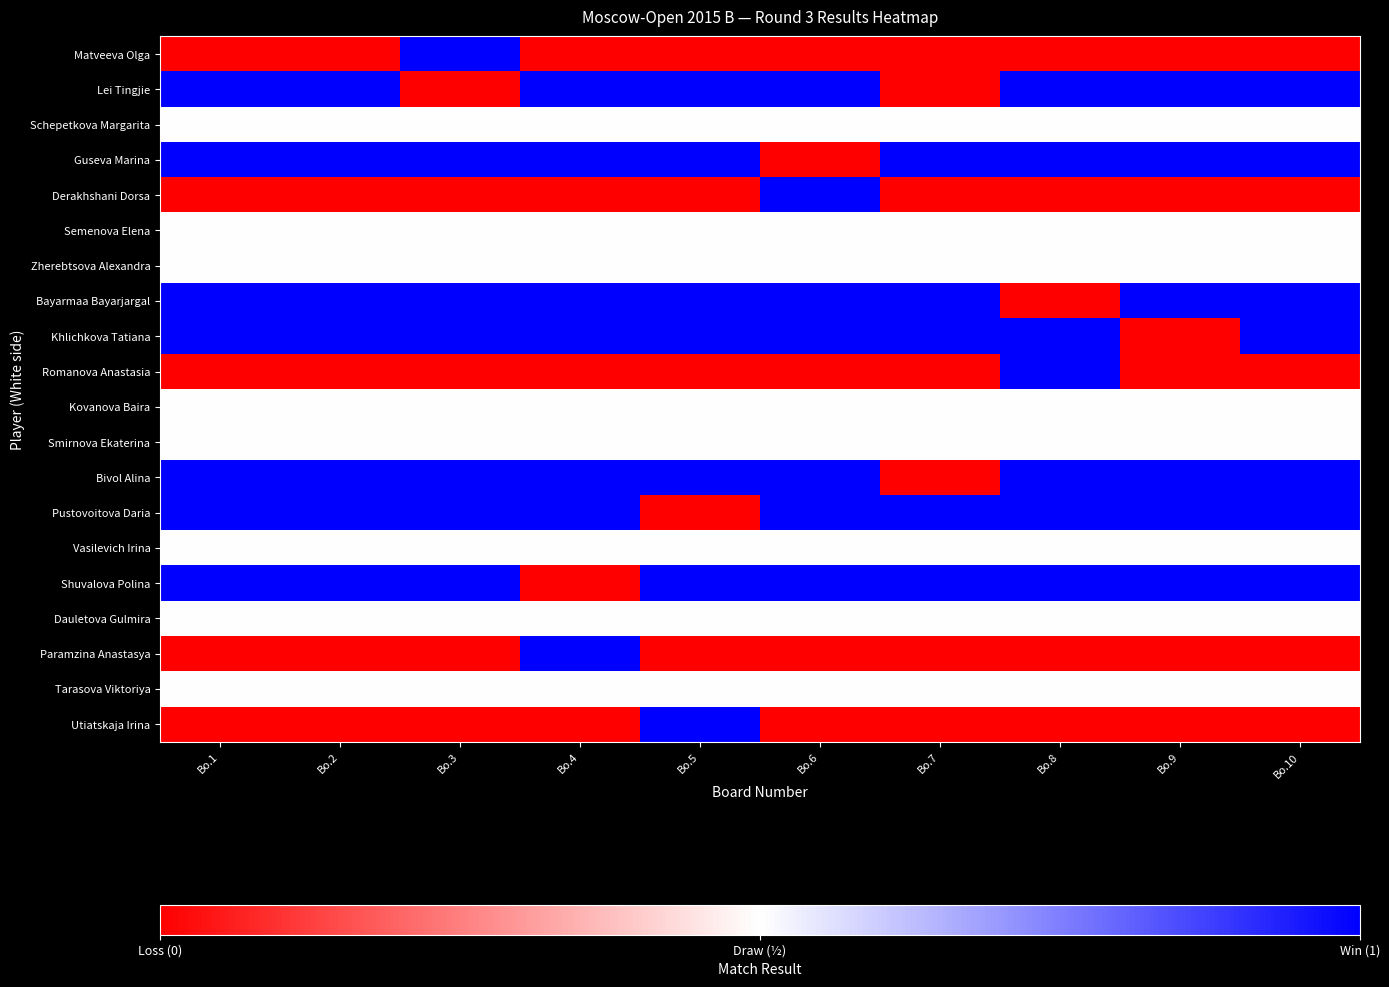

Reading left to right, list all the values displayed in this chart.

Matveeva Olga: Bo.1=0.0	Bo.2=0.0	Bo.3=1.0	Bo.4=0.0	Bo.5=0.0	Bo.6=0.0	Bo.7=0.0	Bo.8=0.0	Bo.9=0.0	Bo.10=0.0
Lei Tingjie: Bo.1=1.0	Bo.2=1.0	Bo.3=0.0	Bo.4=1.0	Bo.5=1.0	Bo.6=1.0	Bo.7=0.0	Bo.8=1.0	Bo.9=1.0	Bo.10=1.0
Schepetkova Margarita: Bo.1=0.5	Bo.2=0.5	Bo.3=0.5	Bo.4=0.5	Bo.5=0.5	Bo.6=0.5	Bo.7=0.5	Bo.8=0.5	Bo.9=0.5	Bo.10=0.5
Guseva Marina: Bo.1=1.0	Bo.2=1.0	Bo.3=1.0	Bo.4=1.0	Bo.5=1.0	Bo.6=0.0	Bo.7=1.0	Bo.8=1.0	Bo.9=1.0	Bo.10=1.0
Derakhshani Dorsa: Bo.1=0.0	Bo.2=0.0	Bo.3=0.0	Bo.4=0.0	Bo.5=0.0	Bo.6=1.0	Bo.7=0.0	Bo.8=0.0	Bo.9=0.0	Bo.10=0.0
Semenova Elena: Bo.1=0.5	Bo.2=0.5	Bo.3=0.5	Bo.4=0.5	Bo.5=0.5	Bo.6=0.5	Bo.7=0.5	Bo.8=0.5	Bo.9=0.5	Bo.10=0.5
Zherebtsova Alexandra: Bo.1=0.5	Bo.2=0.5	Bo.3=0.5	Bo.4=0.5	Bo.5=0.5	Bo.6=0.5	Bo.7=0.5	Bo.8=0.5	Bo.9=0.5	Bo.10=0.5
Bayarmaa Bayarjargal: Bo.1=1.0	Bo.2=1.0	Bo.3=1.0	Bo.4=1.0	Bo.5=1.0	Bo.6=1.0	Bo.7=1.0	Bo.8=0.0	Bo.9=1.0	Bo.10=1.0
Khlichkova Tatiana: Bo.1=1.0	Bo.2=1.0	Bo.3=1.0	Bo.4=1.0	Bo.5=1.0	Bo.6=1.0	Bo.7=1.0	Bo.8=1.0	Bo.9=0.0	Bo.10=1.0
Romanova Anastasia: Bo.1=0.0	Bo.2=0.0	Bo.3=0.0	Bo.4=0.0	Bo.5=0.0	Bo.6=0.0	Bo.7=0.0	Bo.8=1.0	Bo.9=0.0	Bo.10=0.0
Kovanova Baira: Bo.1=0.5	Bo.2=0.5	Bo.3=0.5	Bo.4=0.5	Bo.5=0.5	Bo.6=0.5	Bo.7=0.5	Bo.8=0.5	Bo.9=0.5	Bo.10=0.5
Smirnova Ekaterina: Bo.1=0.5	Bo.2=0.5	Bo.3=0.5	Bo.4=0.5	Bo.5=0.5	Bo.6=0.5	Bo.7=0.5	Bo.8=0.5	Bo.9=0.5	Bo.10=0.5
Bivol Alina: Bo.1=1.0	Bo.2=1.0	Bo.3=1.0	Bo.4=1.0	Bo.5=1.0	Bo.6=1.0	Bo.7=0.0	Bo.8=1.0	Bo.9=1.0	Bo.10=1.0
Pustovoitova Daria: Bo.1=1.0	Bo.2=1.0	Bo.3=1.0	Bo.4=1.0	Bo.5=0.0	Bo.6=1.0	Bo.7=1.0	Bo.8=1.0	Bo.9=1.0	Bo.10=1.0
Vasilevich Irina: Bo.1=0.5	Bo.2=0.5	Bo.3=0.5	Bo.4=0.5	Bo.5=0.5	Bo.6=0.5	Bo.7=0.5	Bo.8=0.5	Bo.9=0.5	Bo.10=0.5
Shuvalova Polina: Bo.1=1.0	Bo.2=1.0	Bo.3=1.0	Bo.4=0.0	Bo.5=1.0	Bo.6=1.0	Bo.7=1.0	Bo.8=1.0	Bo.9=1.0	Bo.10=1.0
Dauletova Gulmira: Bo.1=0.5	Bo.2=0.5	Bo.3=0.5	Bo.4=0.5	Bo.5=0.5	Bo.6=0.5	Bo.7=0.5	Bo.8=0.5	Bo.9=0.5	Bo.10=0.5
Paramzina Anastasya: Bo.1=0.0	Bo.2=0.0	Bo.3=0.0	Bo.4=1.0	Bo.5=0.0	Bo.6=0.0	Bo.7=0.0	Bo.8=0.0	Bo.9=0.0	Bo.10=0.0
Tarasova Viktoriya: Bo.1=0.5	Bo.2=0.5	Bo.3=0.5	Bo.4=0.5	Bo.5=0.5	Bo.6=0.5	Bo.7=0.5	Bo.8=0.5	Bo.9=0.5	Bo.10=0.5
Utiatskaja Irina: Bo.1=0.0	Bo.2=0.0	Bo.3=0.0	Bo.4=0.0	Bo.5=1.0	Bo.6=0.0	Bo.7=0.0	Bo.8=0.0	Bo.9=0.0	Bo.10=0.0